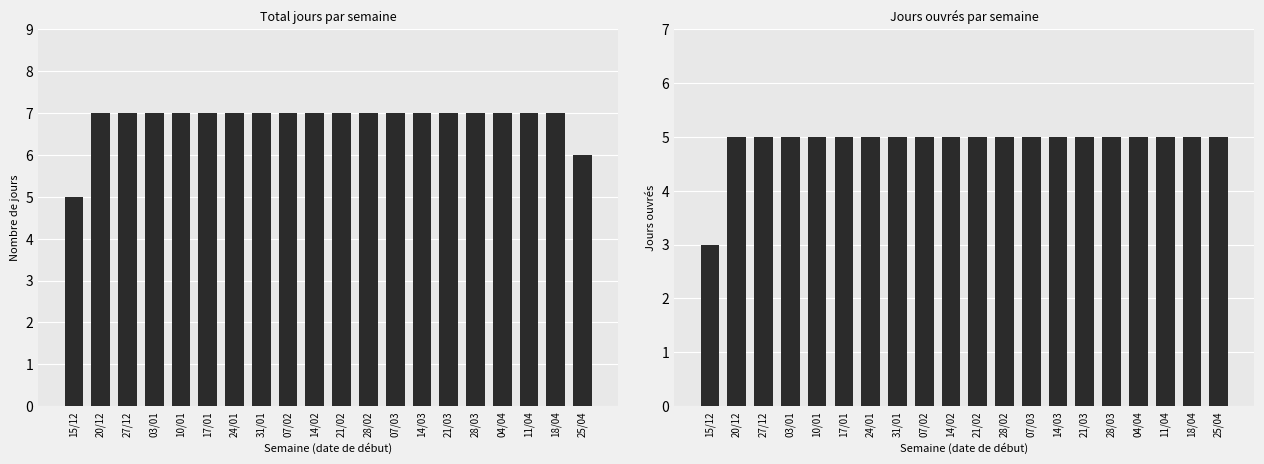

List the labels in order of Jours ouvrés value, smallest first.

15/12, 20/12, 27/12, 03/01, 10/01, 17/01, 24/01, 31/01, 07/02, 14/02, 21/02, 28/02, 07/03, 14/03, 21/03, 28/03, 04/04, 11/04, 18/04, 25/04